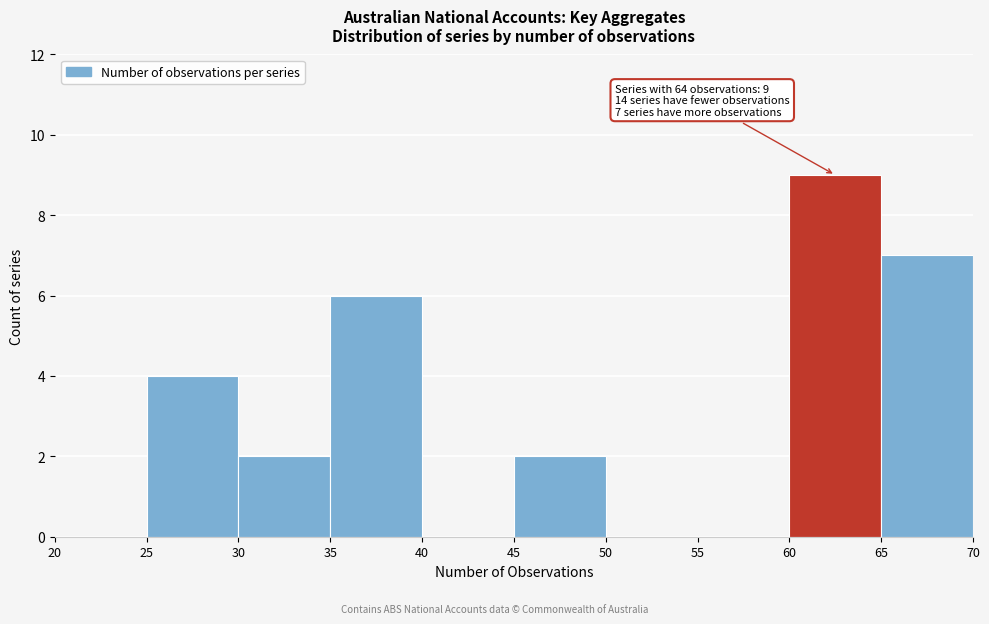

Over which range of the x-axis is the bar tallest?

60 to 65